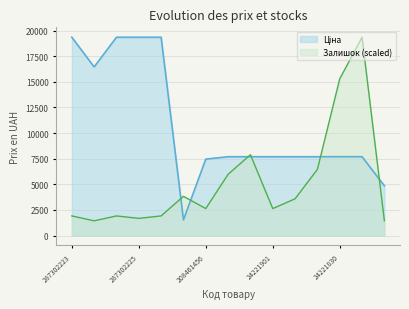

What position from the right is 287302226?

13